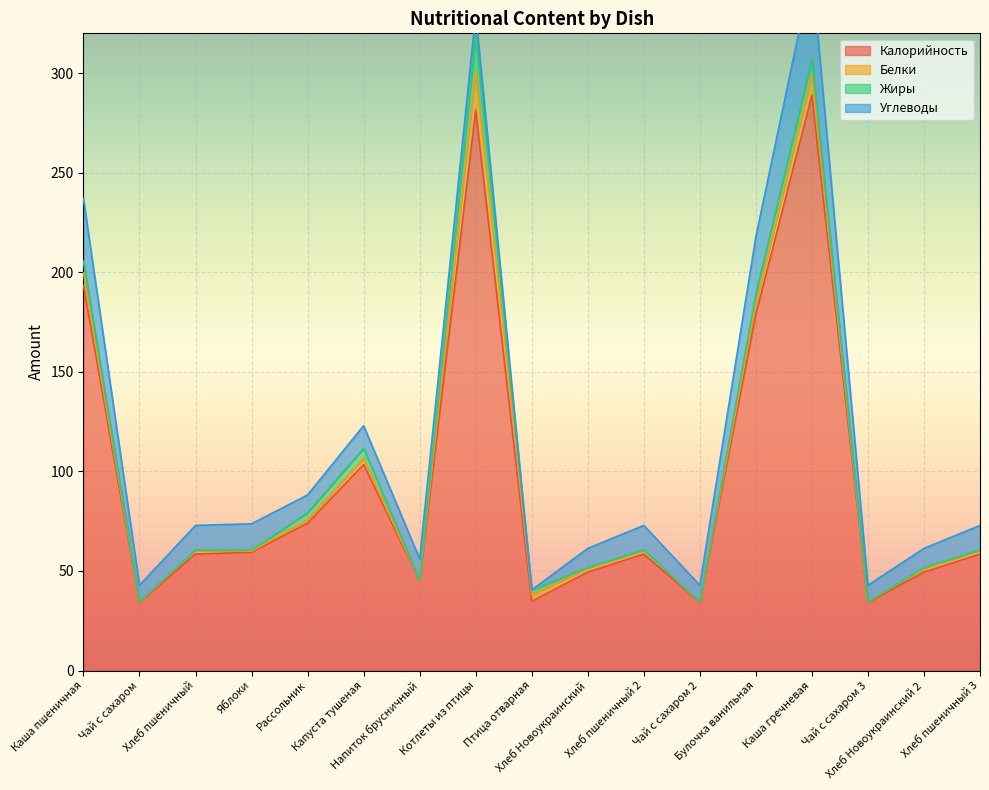

What is the minimum value shown in the chart?

0.1